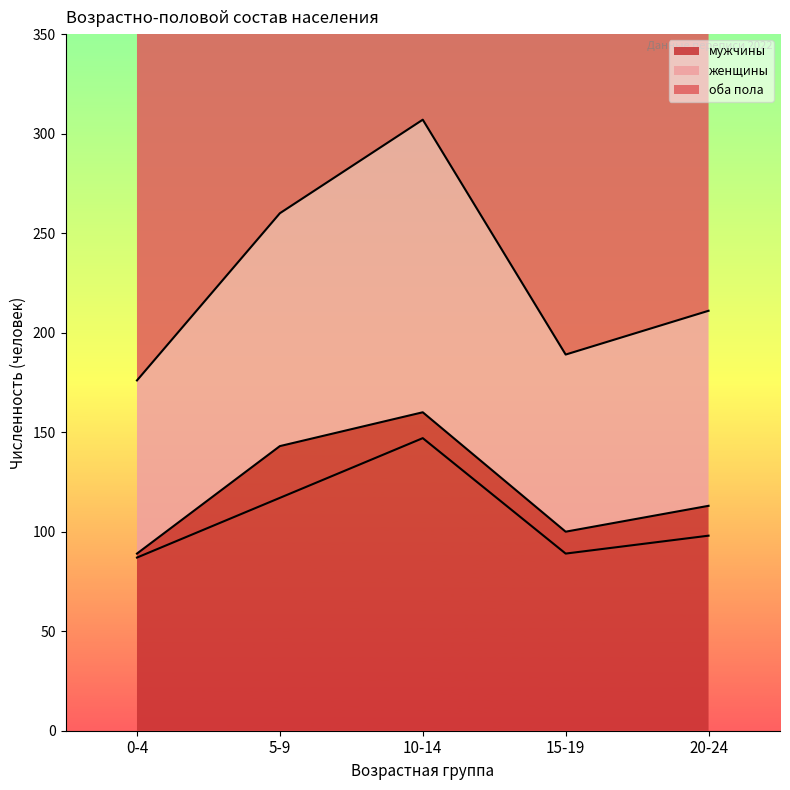

Where does the оба пола series first go above 211?

5-9